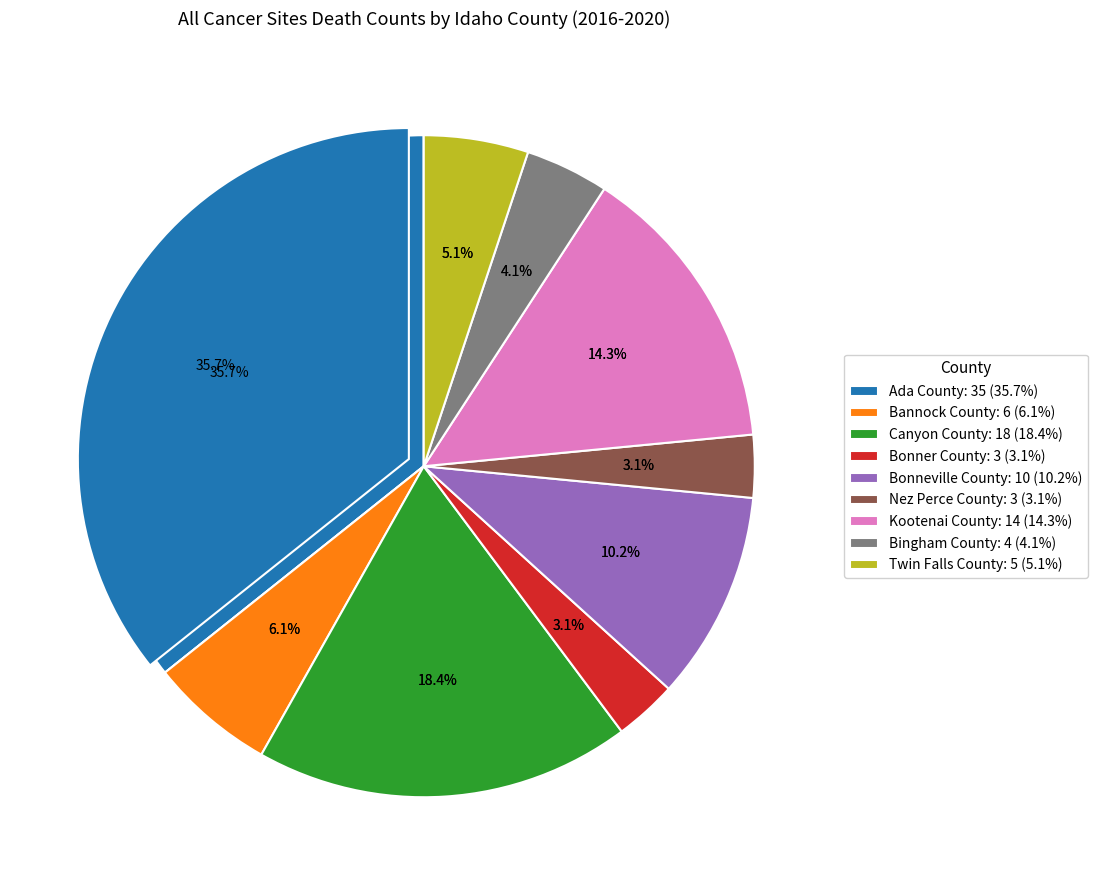

Is it true that Ada County is 36% of the pie?

True